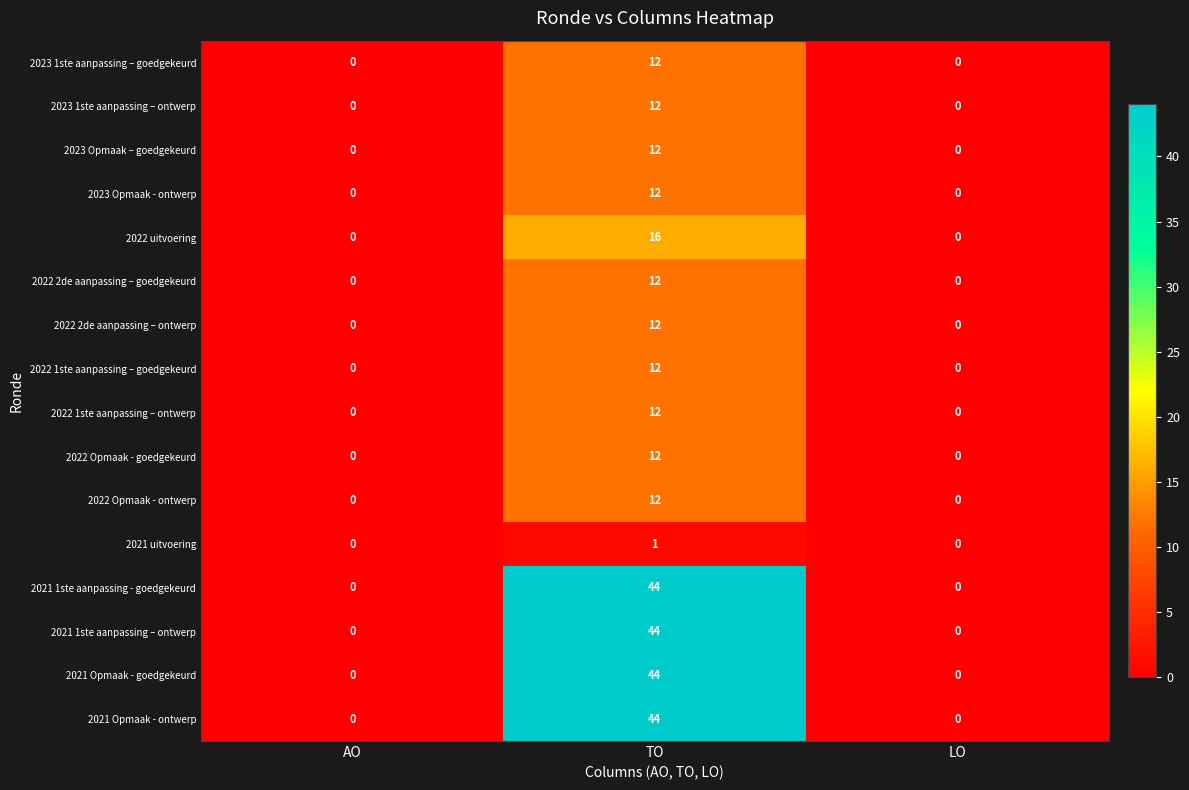

At which category does the chart reach its peak across all series?

TO